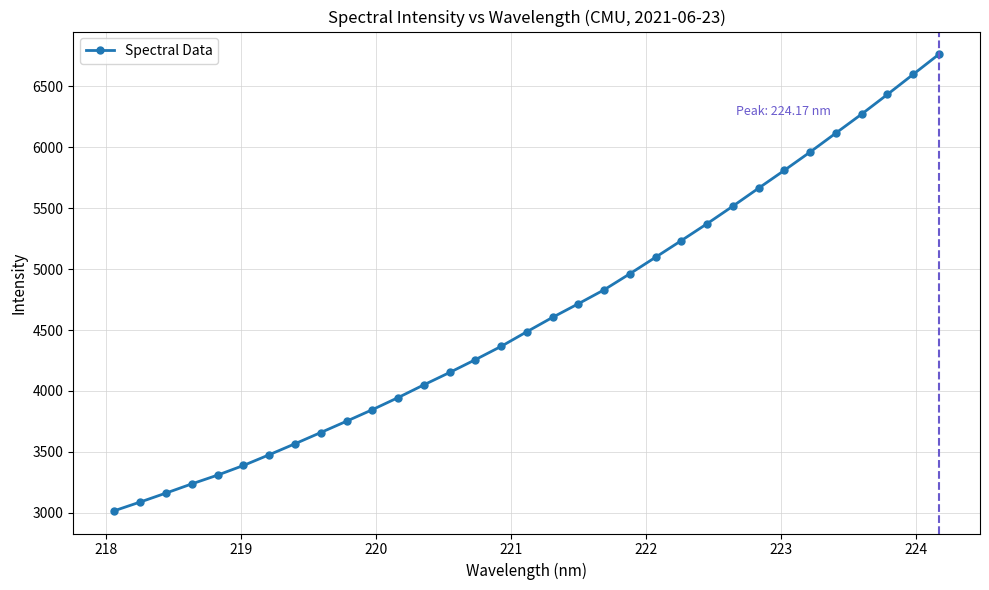

What is the sum of the values at 221.8812 and 224.1709?

11723.2